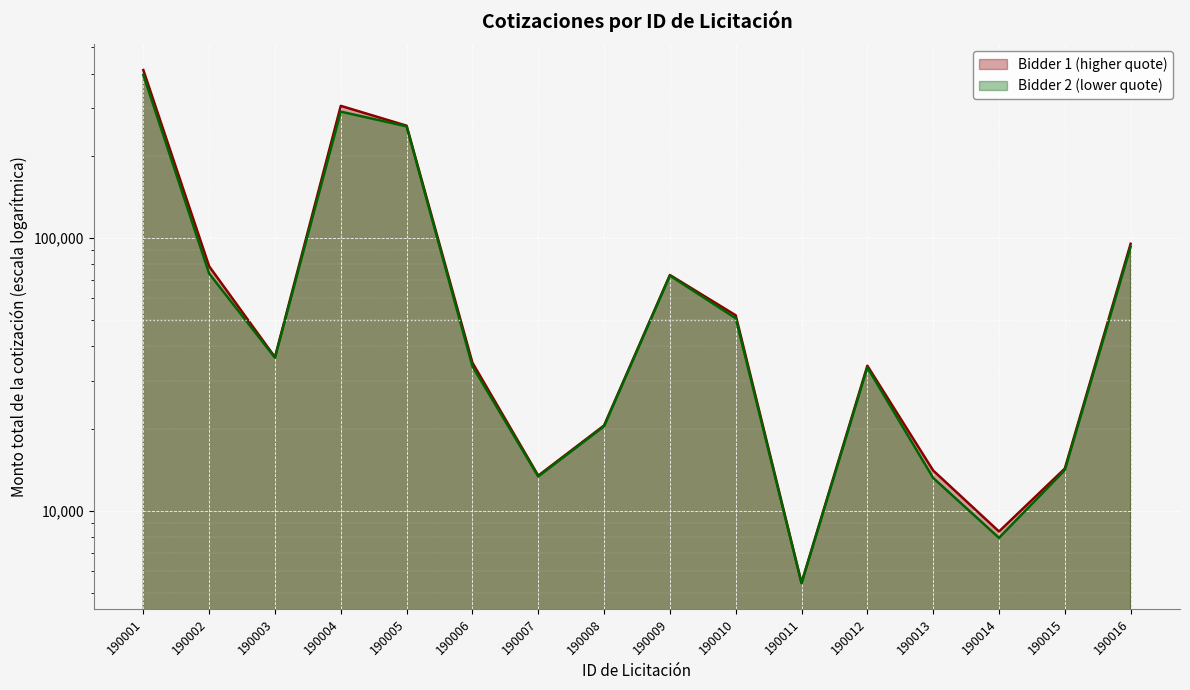

The value of Bidder 1 (higher quote) at 190015 is 14280.0. True or false?

True